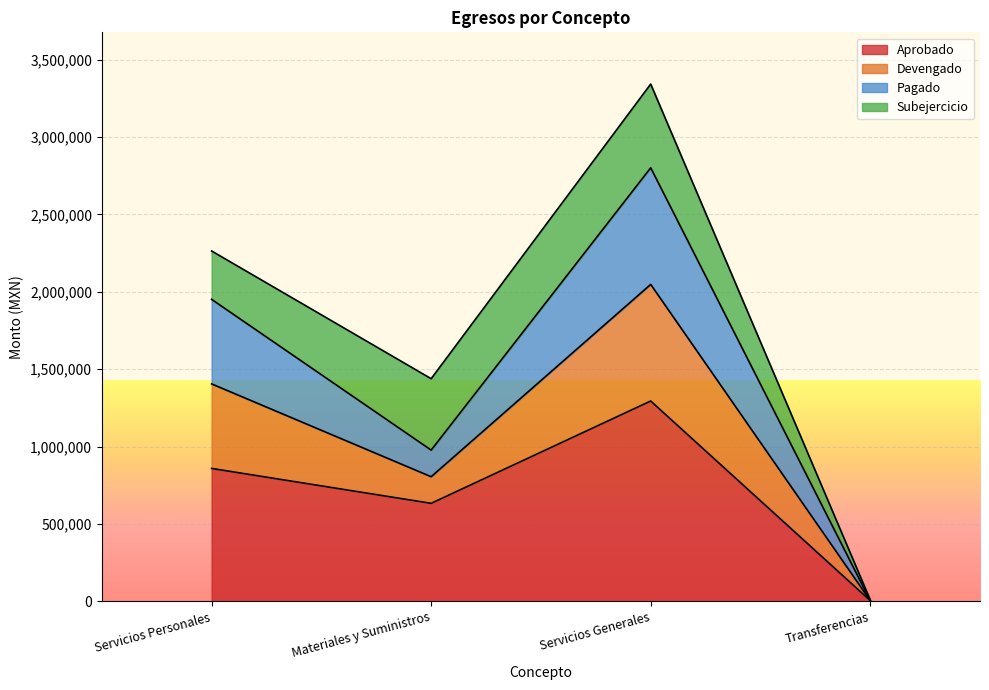

At how many categories does at least one series exceed 1710511?

2